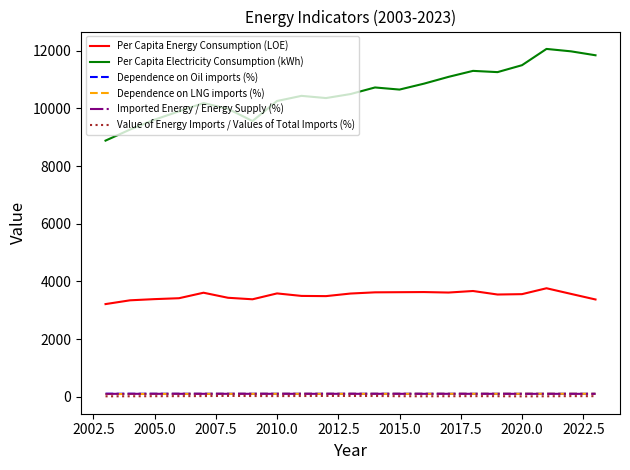

What is the minimum value for Per Capita Energy Consumption (LOE)?

3211.9